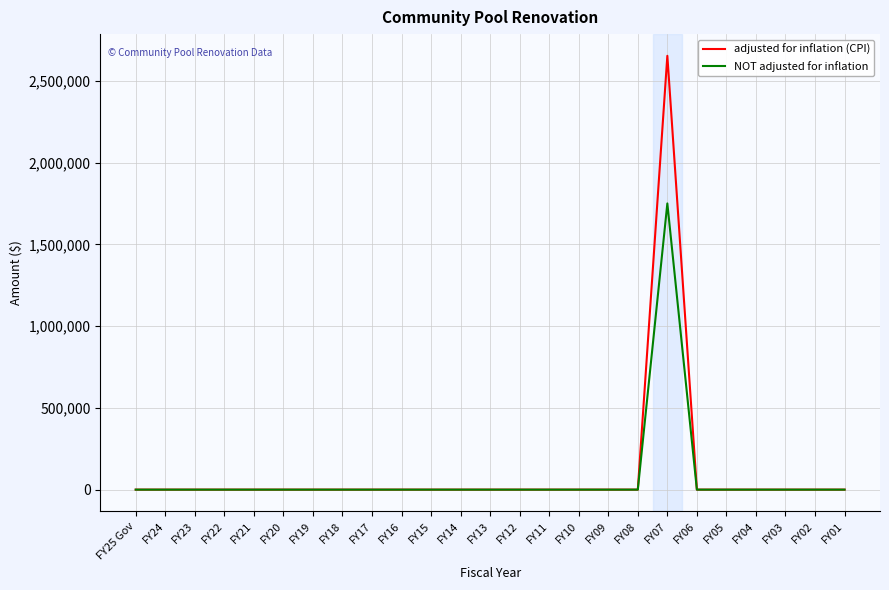

Reading left to right, list all the values displayed in this chart.

adjusted for inflation (CPI): FY25 Gov=0	FY24=0	FY23=0	FY22=0	FY21=0	FY20=0	FY19=0	FY18=0	FY17=0	FY16=0	FY15=0	FY14=0	FY13=0	FY12=0	FY11=0	FY10=0	FY09=0	FY08=0	FY07=2652715	FY06=0	FY05=0	FY04=0	FY03=0	FY02=0	FY01=0
NOT adjusted for inflation: FY25 Gov=0	FY24=0	FY23=0	FY22=0	FY21=0	FY20=0	FY19=0	FY18=0	FY17=0	FY16=0	FY15=0	FY14=0	FY13=0	FY12=0	FY11=0	FY10=0	FY09=0	FY08=0	FY07=1750000	FY06=0	FY05=0	FY04=0	FY03=0	FY02=0	FY01=0